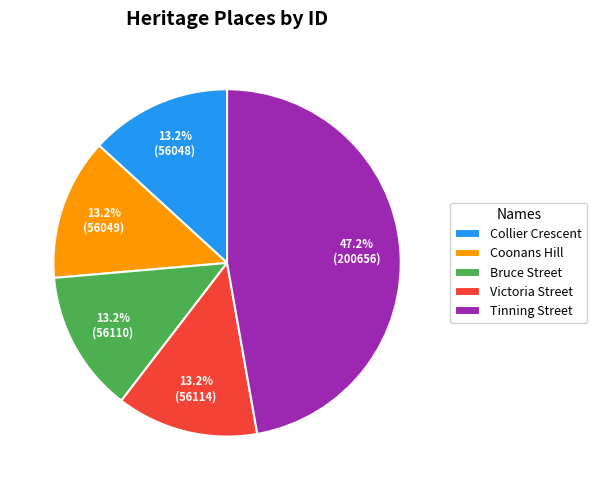

Is the sum of Victoria Street and Coonans Hill greater than half?

No